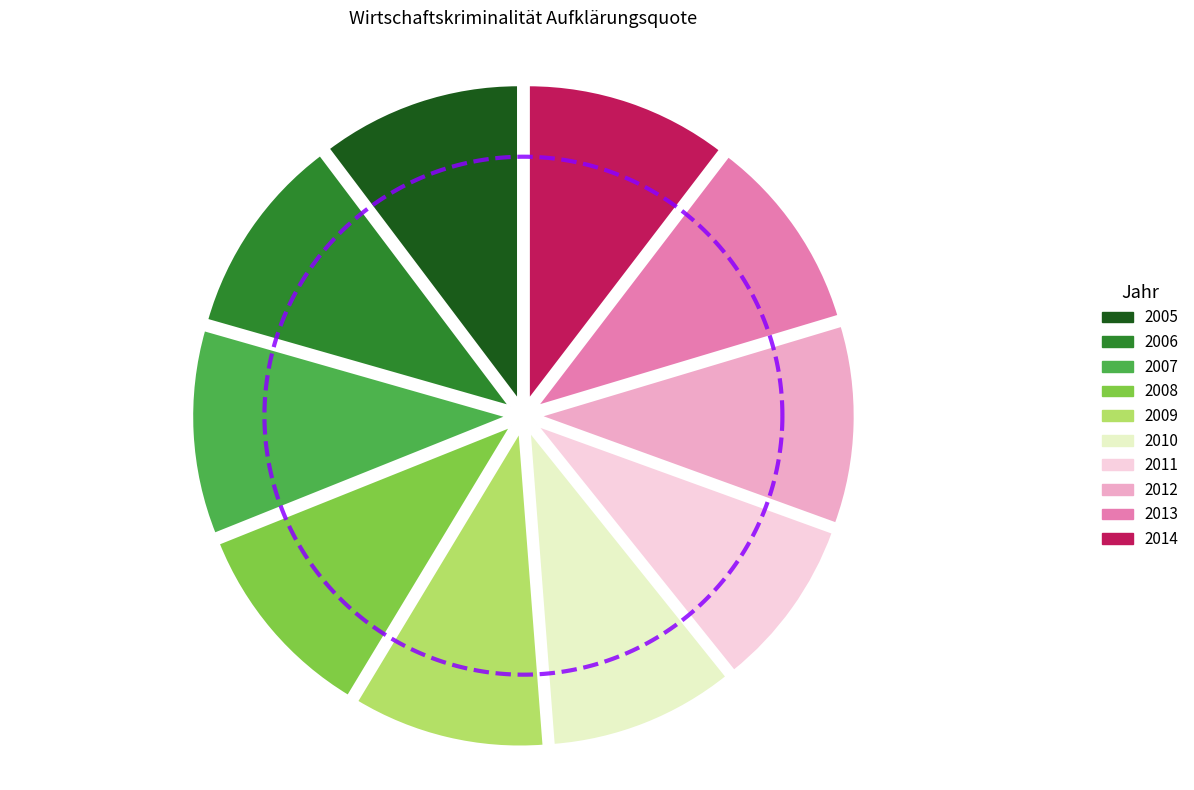

To the nearest percent, what percentage of the pie is 2013?

10%